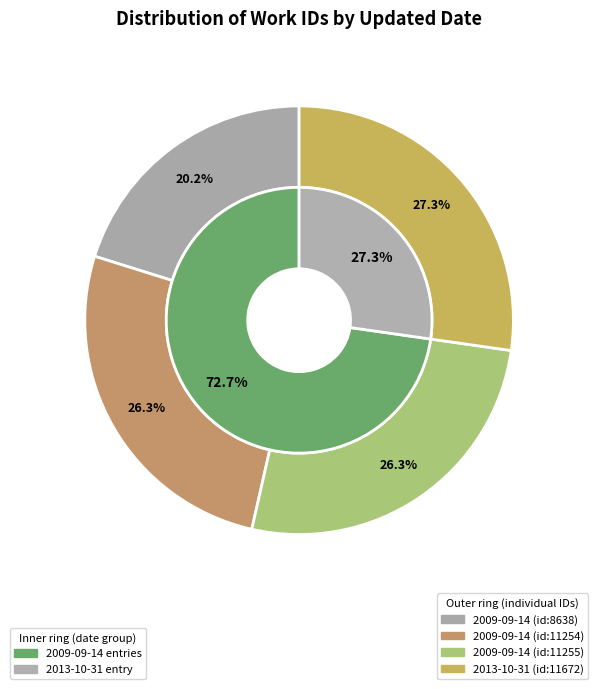

How many segments does this pie chart have?

4